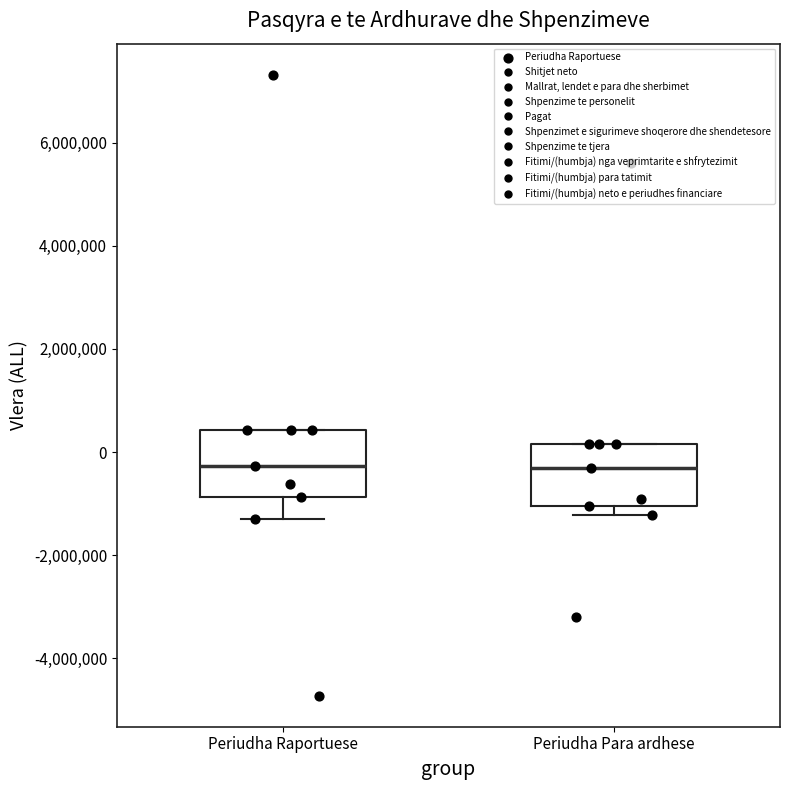

Reading left to right, read every box against the y-axis: the position of its median line, the range the box covers, and the ends of its whiskers. The values are not printed on the chart, so give them approximately, as read against the axis.

Periudha Raportuese: median -200000, box -800000 to 400000, whiskers -1200000 to 400000
Periudha Para ardhese: median -400000, box -1000000 to 200000, whiskers -1200000 to 200000